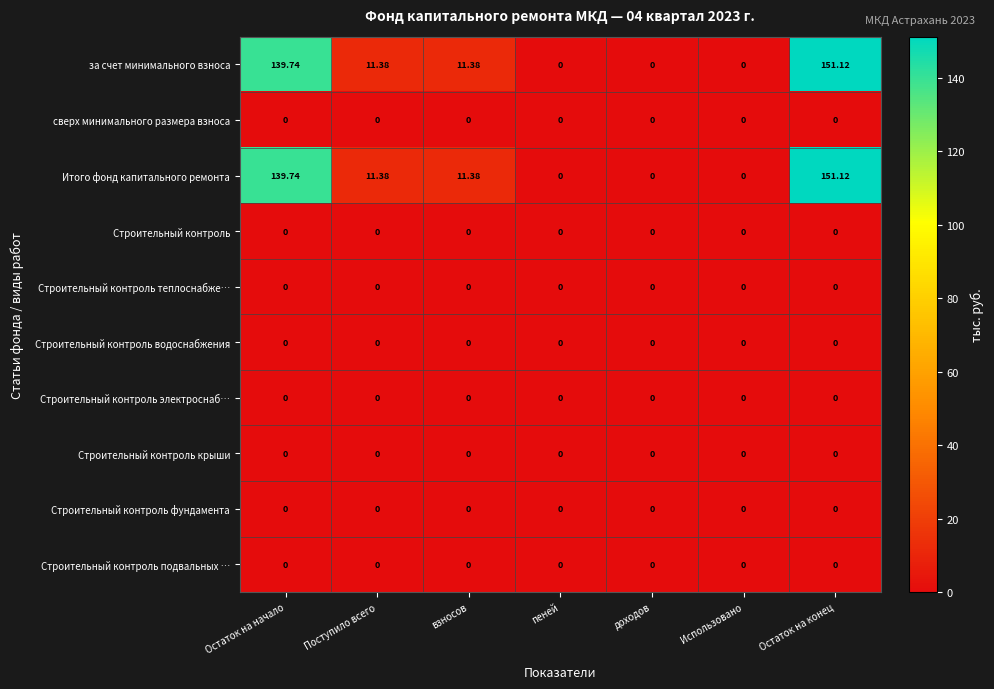

At which category does the chart reach its peak across all series?

Остаток на конец